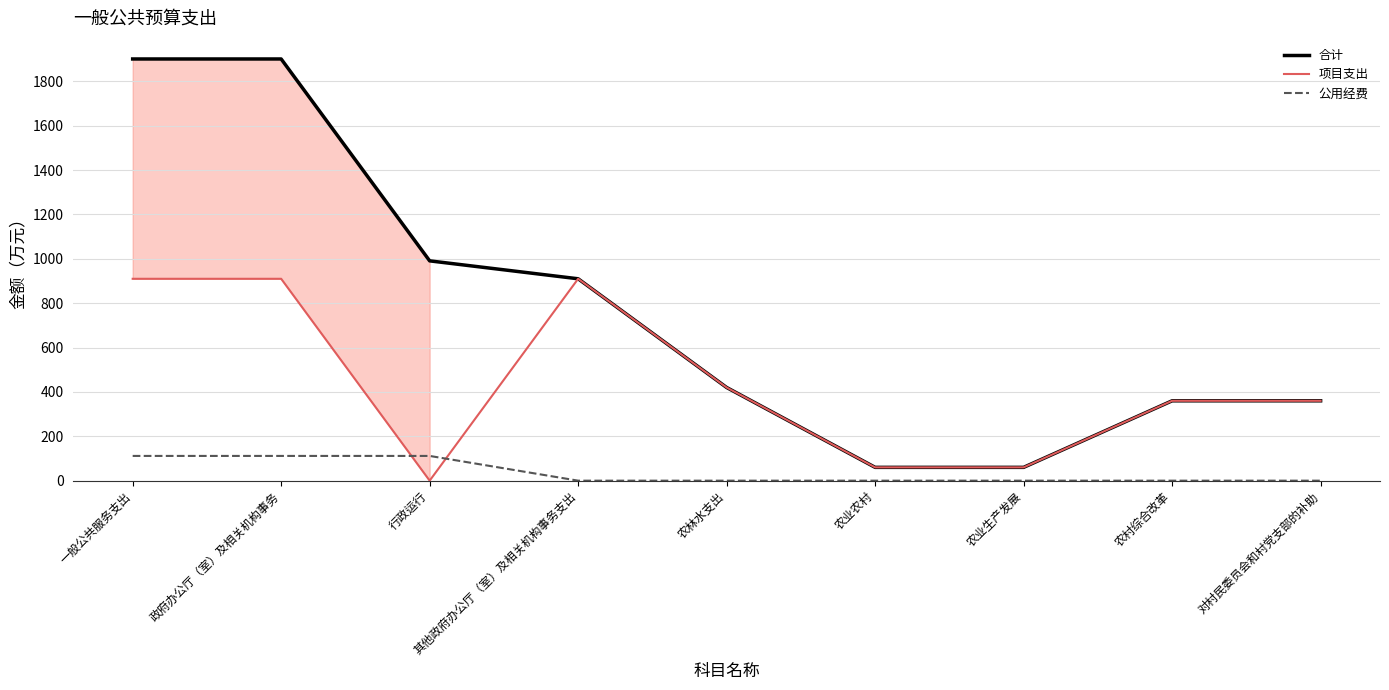

What is the total value across all series at 农村综合改革?

720.0